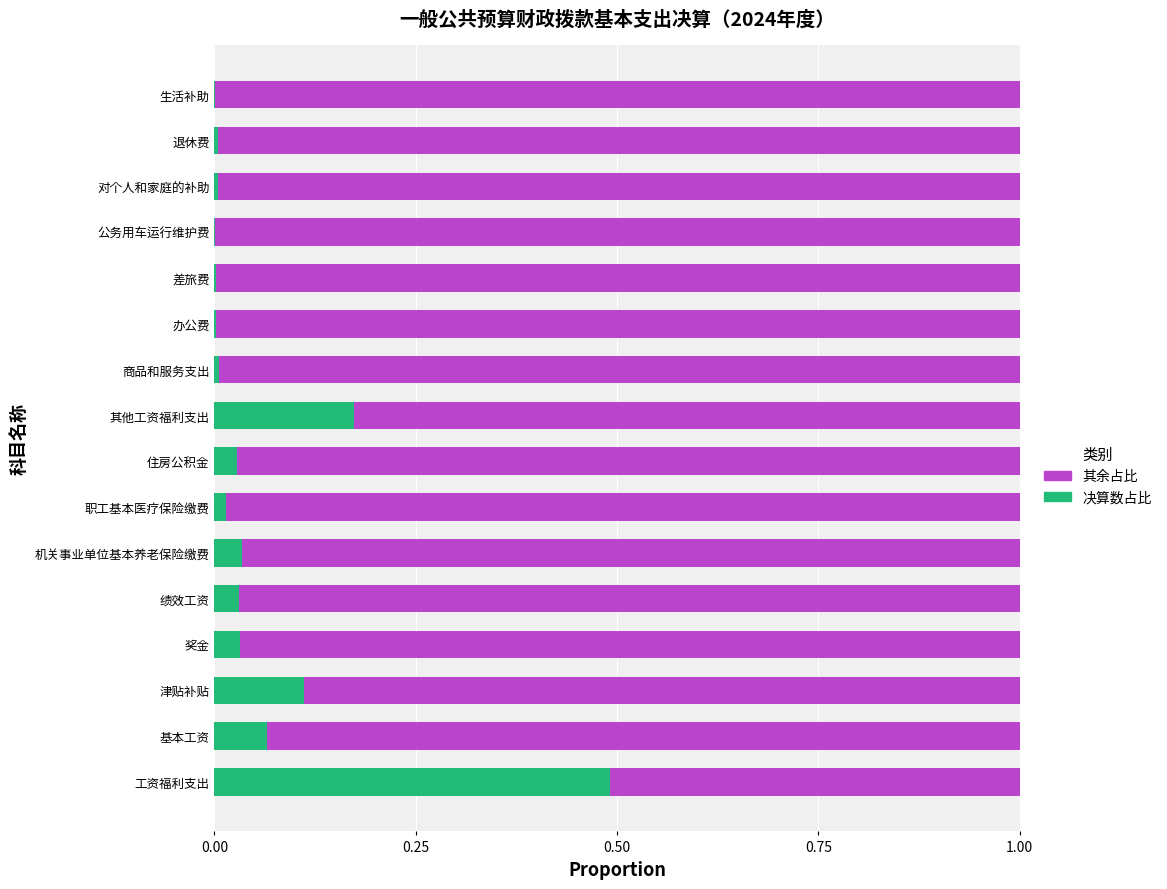

The value of 决算数占比 at 职工基本医疗保险缴费 is 0.0. True or false?

True